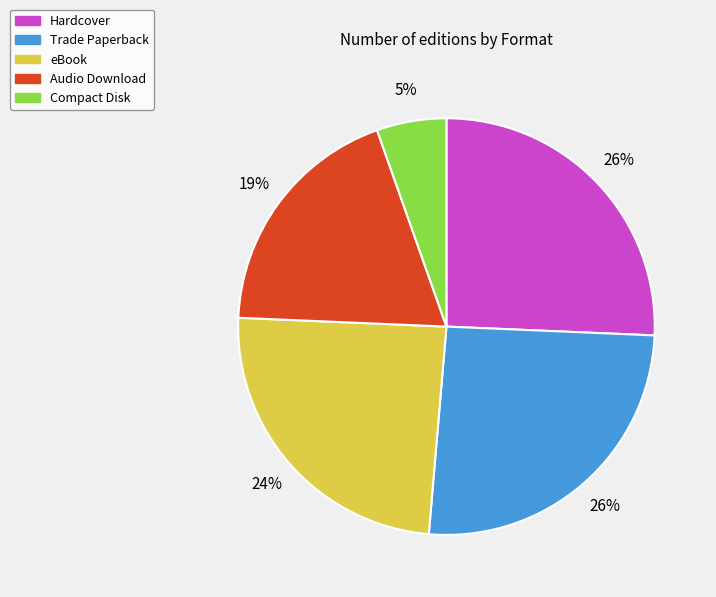

Approximately how many times larger is the value at eBook compared to Audio Download?

1.3